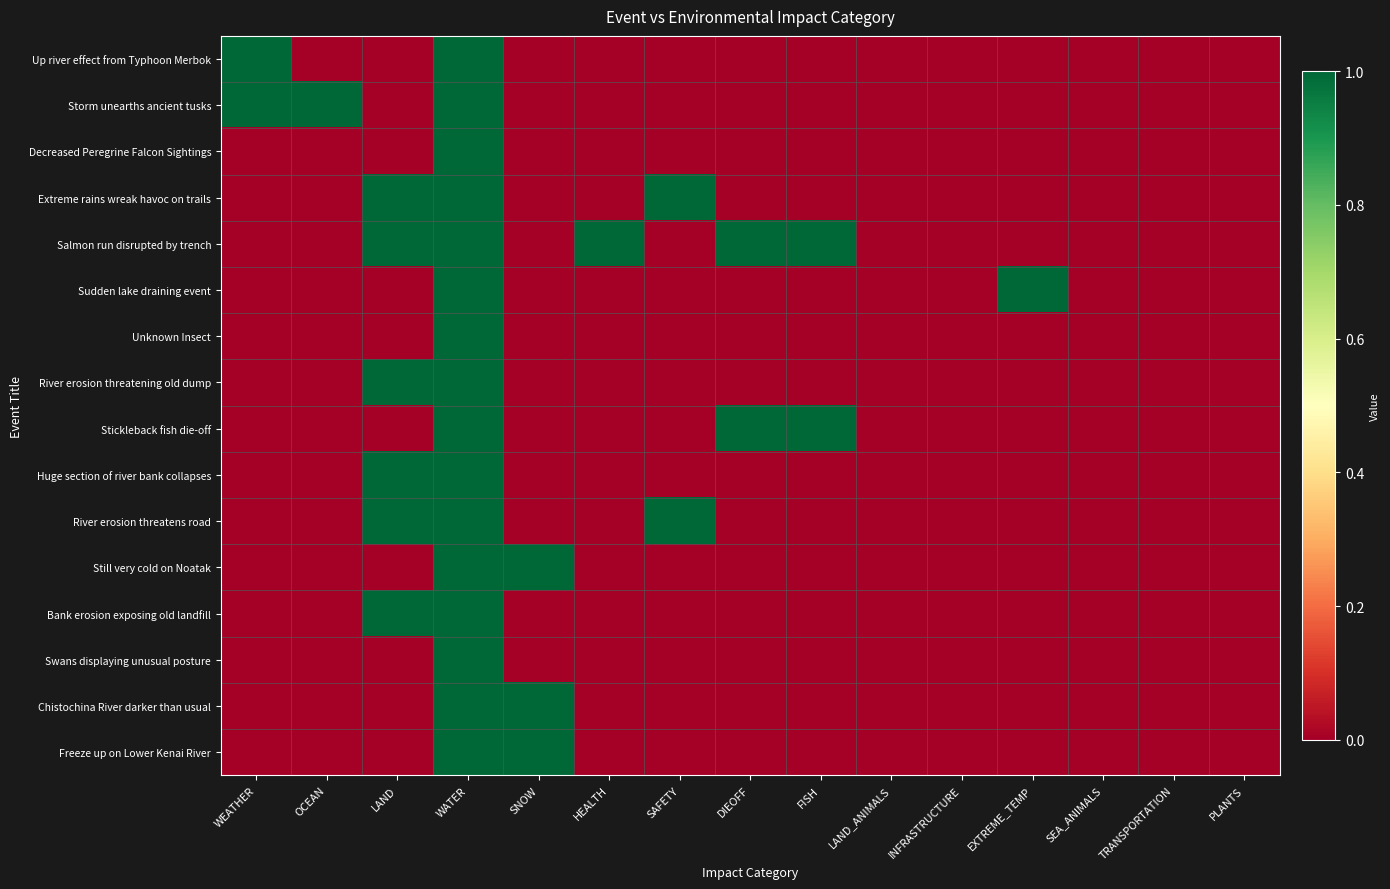

Reading left to right, transcribe all the data shown in this chart.

Up river effect from Typhoon Merbok: WEATHER=1	OCEAN=0	LAND=0	WATER=1	SNOW=0	HEALTH=0	SAFETY=0	DIEOFF=0	FISH=0	LAND_ANIMALS=0	INFRASTRUCTURE=0	EXTREME_TEMP=0	SEA_ANIMALS=0	TRANSPORTATION=0	PLANTS=0
Storm unearths ancient tusks: WEATHER=1	OCEAN=1	LAND=0	WATER=1	SNOW=0	HEALTH=0	SAFETY=0	DIEOFF=0	FISH=0	LAND_ANIMALS=0	INFRASTRUCTURE=0	EXTREME_TEMP=0	SEA_ANIMALS=0	TRANSPORTATION=0	PLANTS=0
Decreased Peregrine Falcon Sightings: WEATHER=0	OCEAN=0	LAND=0	WATER=1	SNOW=0	HEALTH=0	SAFETY=0	DIEOFF=0	FISH=0	LAND_ANIMALS=0	INFRASTRUCTURE=0	EXTREME_TEMP=0	SEA_ANIMALS=0	TRANSPORTATION=0	PLANTS=0
Extreme rains wreak havoc on trails: WEATHER=0	OCEAN=0	LAND=1	WATER=1	SNOW=0	HEALTH=0	SAFETY=1	DIEOFF=0	FISH=0	LAND_ANIMALS=0	INFRASTRUCTURE=0	EXTREME_TEMP=0	SEA_ANIMALS=0	TRANSPORTATION=0	PLANTS=0
Salmon run disrupted by trench: WEATHER=0	OCEAN=0	LAND=1	WATER=1	SNOW=0	HEALTH=1	SAFETY=0	DIEOFF=1	FISH=1	LAND_ANIMALS=0	INFRASTRUCTURE=0	EXTREME_TEMP=0	SEA_ANIMALS=0	TRANSPORTATION=0	PLANTS=0
Sudden lake draining event: WEATHER=0	OCEAN=0	LAND=0	WATER=1	SNOW=0	HEALTH=0	SAFETY=0	DIEOFF=0	FISH=0	LAND_ANIMALS=0	INFRASTRUCTURE=0	EXTREME_TEMP=1	SEA_ANIMALS=0	TRANSPORTATION=0	PLANTS=0
Unknown Insect: WEATHER=0	OCEAN=0	LAND=0	WATER=1	SNOW=0	HEALTH=0	SAFETY=0	DIEOFF=0	FISH=0	LAND_ANIMALS=0	INFRASTRUCTURE=0	EXTREME_TEMP=0	SEA_ANIMALS=0	TRANSPORTATION=0	PLANTS=0
River erosion threatening old dump: WEATHER=0	OCEAN=0	LAND=1	WATER=1	SNOW=0	HEALTH=0	SAFETY=0	DIEOFF=0	FISH=0	LAND_ANIMALS=0	INFRASTRUCTURE=0	EXTREME_TEMP=0	SEA_ANIMALS=0	TRANSPORTATION=0	PLANTS=0
Stickleback fish die-off: WEATHER=0	OCEAN=0	LAND=0	WATER=1	SNOW=0	HEALTH=0	SAFETY=0	DIEOFF=1	FISH=1	LAND_ANIMALS=0	INFRASTRUCTURE=0	EXTREME_TEMP=0	SEA_ANIMALS=0	TRANSPORTATION=0	PLANTS=0
Huge section of river bank collapses: WEATHER=0	OCEAN=0	LAND=1	WATER=1	SNOW=0	HEALTH=0	SAFETY=0	DIEOFF=0	FISH=0	LAND_ANIMALS=0	INFRASTRUCTURE=0	EXTREME_TEMP=0	SEA_ANIMALS=0	TRANSPORTATION=0	PLANTS=0
River erosion threatens road: WEATHER=0	OCEAN=0	LAND=1	WATER=1	SNOW=0	HEALTH=0	SAFETY=1	DIEOFF=0	FISH=0	LAND_ANIMALS=0	INFRASTRUCTURE=0	EXTREME_TEMP=0	SEA_ANIMALS=0	TRANSPORTATION=0	PLANTS=0
Still very cold on Noatak: WEATHER=0	OCEAN=0	LAND=0	WATER=1	SNOW=1	HEALTH=0	SAFETY=0	DIEOFF=0	FISH=0	LAND_ANIMALS=0	INFRASTRUCTURE=0	EXTREME_TEMP=0	SEA_ANIMALS=0	TRANSPORTATION=0	PLANTS=0
Bank erosion exposing old landfill: WEATHER=0	OCEAN=0	LAND=1	WATER=1	SNOW=0	HEALTH=0	SAFETY=0	DIEOFF=0	FISH=0	LAND_ANIMALS=0	INFRASTRUCTURE=0	EXTREME_TEMP=0	SEA_ANIMALS=0	TRANSPORTATION=0	PLANTS=0
Swans displaying unusual posture: WEATHER=0	OCEAN=0	LAND=0	WATER=1	SNOW=0	HEALTH=0	SAFETY=0	DIEOFF=0	FISH=0	LAND_ANIMALS=0	INFRASTRUCTURE=0	EXTREME_TEMP=0	SEA_ANIMALS=0	TRANSPORTATION=0	PLANTS=0
Chistochina River darker than usual: WEATHER=0	OCEAN=0	LAND=0	WATER=1	SNOW=1	HEALTH=0	SAFETY=0	DIEOFF=0	FISH=0	LAND_ANIMALS=0	INFRASTRUCTURE=0	EXTREME_TEMP=0	SEA_ANIMALS=0	TRANSPORTATION=0	PLANTS=0
Freeze up on Lower Kenai River: WEATHER=0	OCEAN=0	LAND=0	WATER=1	SNOW=1	HEALTH=0	SAFETY=0	DIEOFF=0	FISH=0	LAND_ANIMALS=0	INFRASTRUCTURE=0	EXTREME_TEMP=0	SEA_ANIMALS=0	TRANSPORTATION=0	PLANTS=0